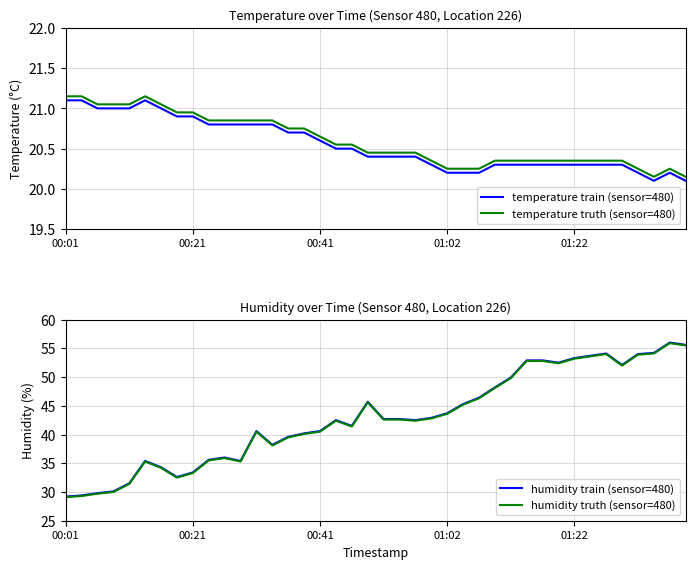

What is the average value of the temperature train (sensor=480) series?

20.5